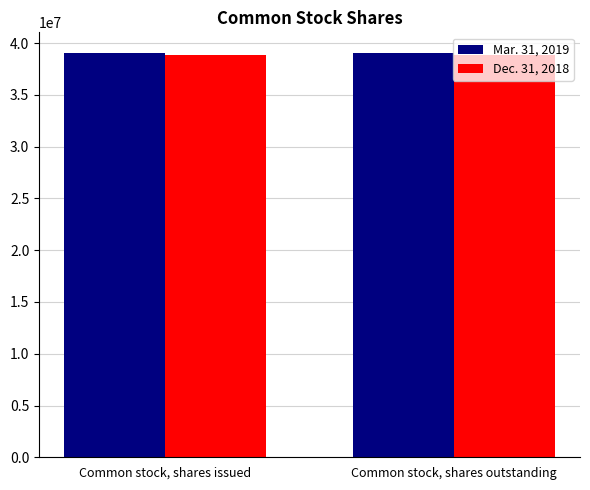

What is the total value across all series at Common stock, shares outstanding?

77917000